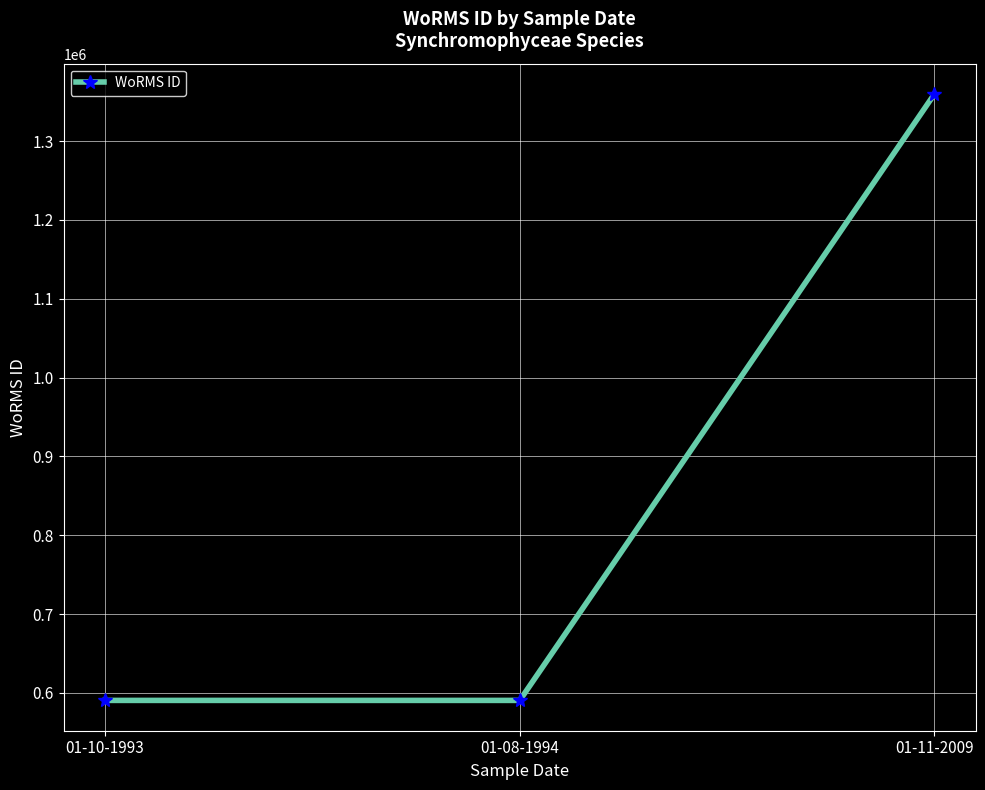

What is the difference between the values at 01-08-1994 and 01-11-2009?

769334